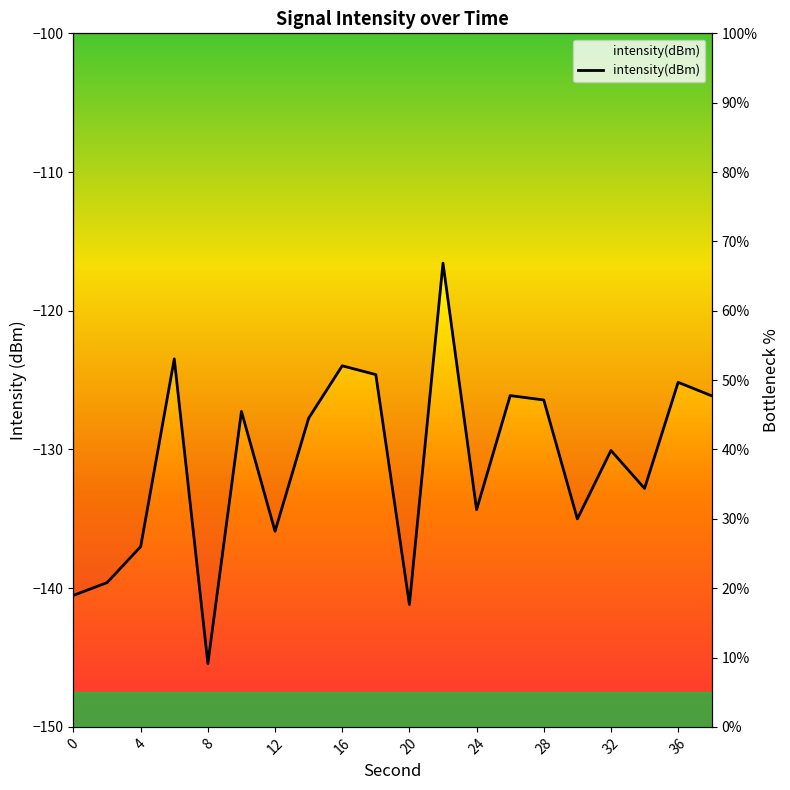

True or false: the data shows 19.0 at 0.

True